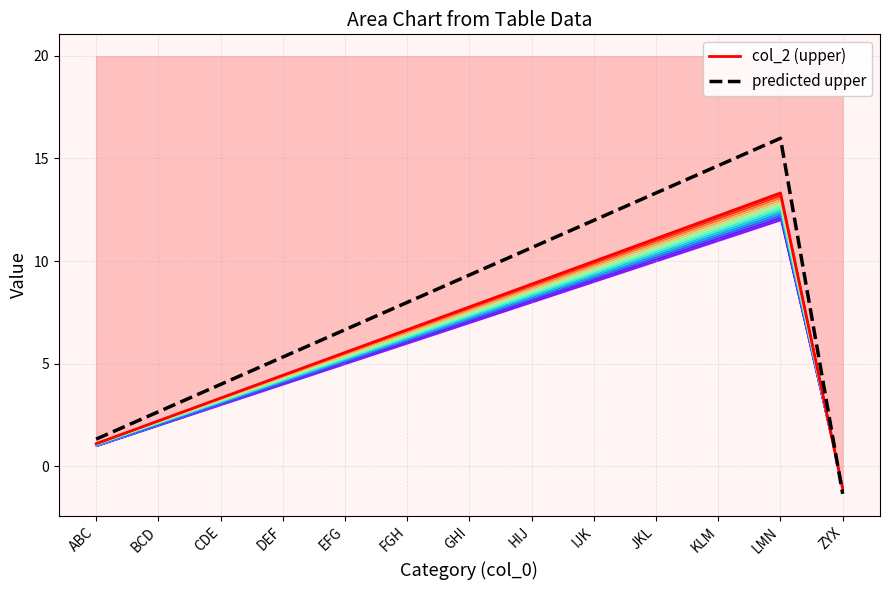

What is the difference between the maximum and second lowest values in the predicted upper series?

14.7